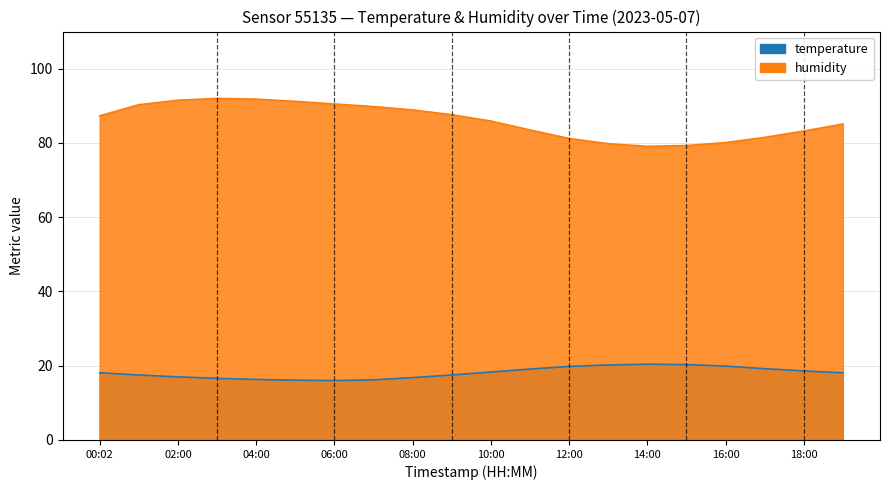

True or false: temperature and humidity cross at least once.

False